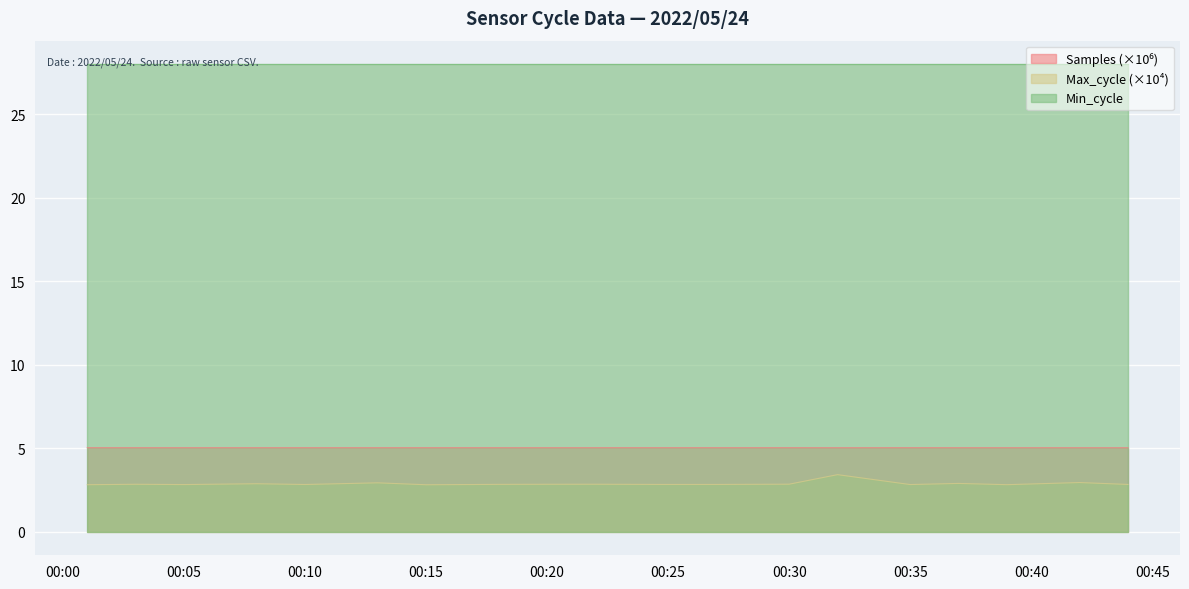

Count the number of data series in this chart.

3